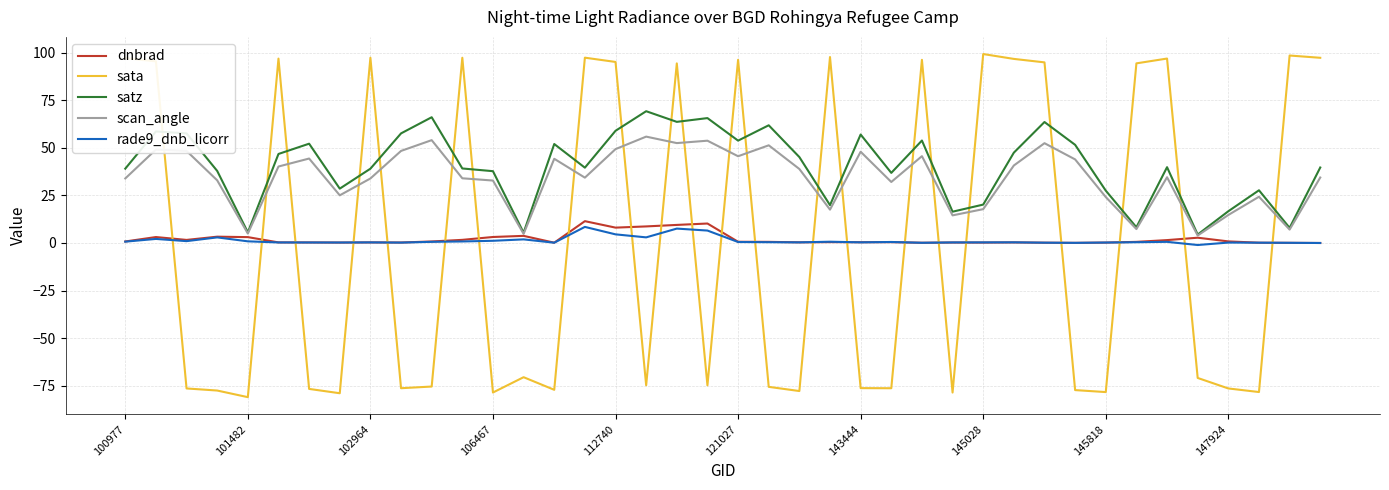

Which series has the largest range (max minus min)?

sata